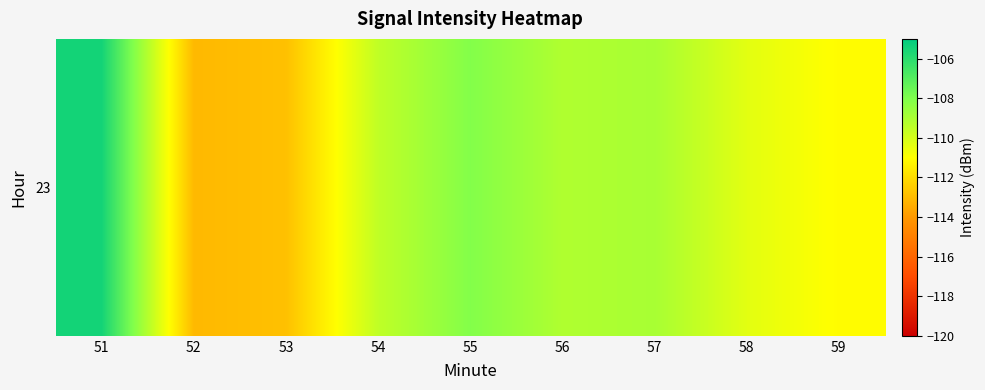

Between 56 and 58, which is larger?

56